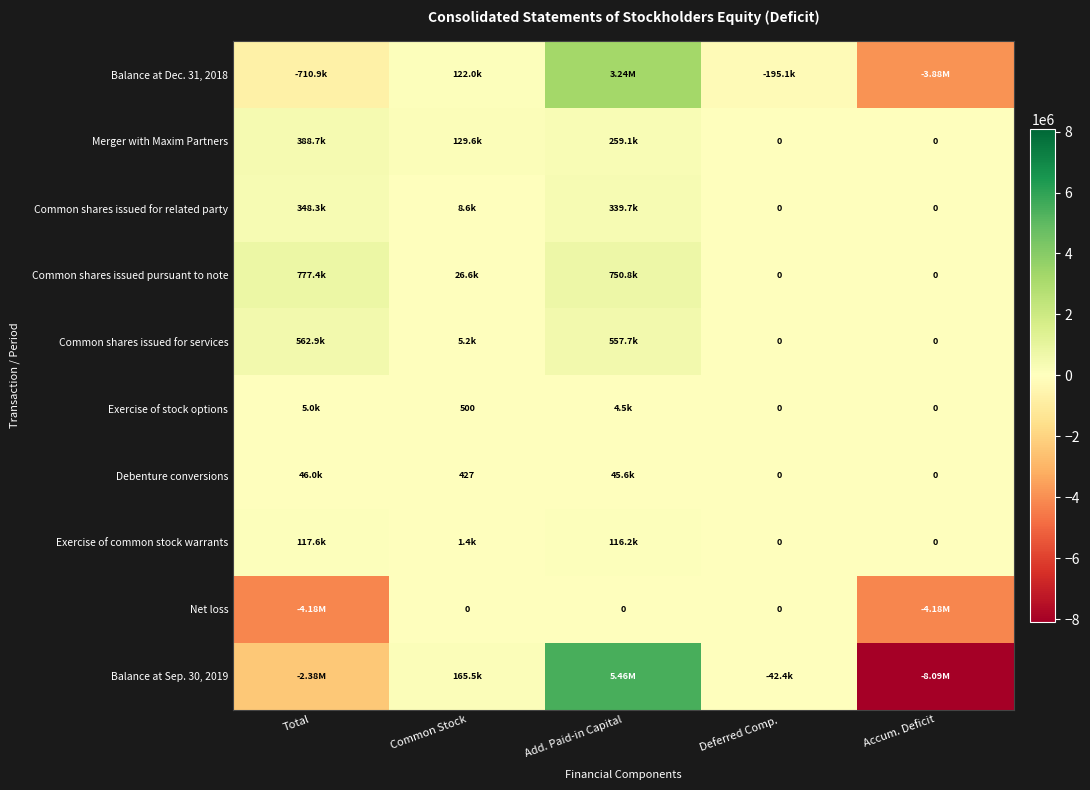

The value of Debenture conversions at Common Stock is 162. True or false?

False